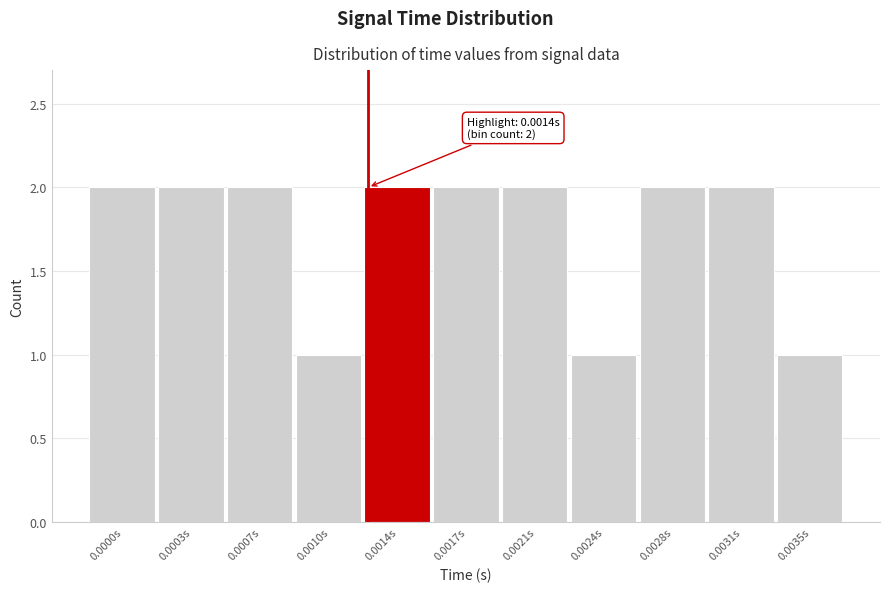

Reading left to right, transcribe all the data shown in this chart.

2	2	2	1	2	2	2	1	2	2	1